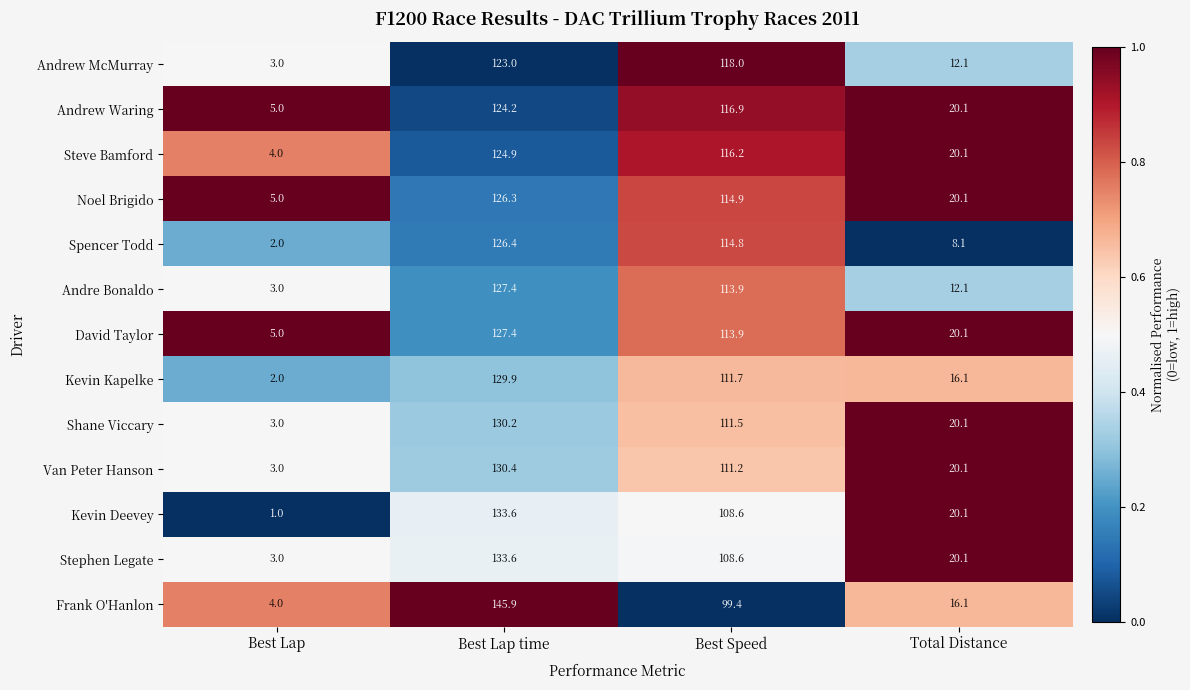

Rank the categories by Andre Bonaldo value from highest to lowest.

Best Lap time, Best Speed, Total Distance, Best Lap